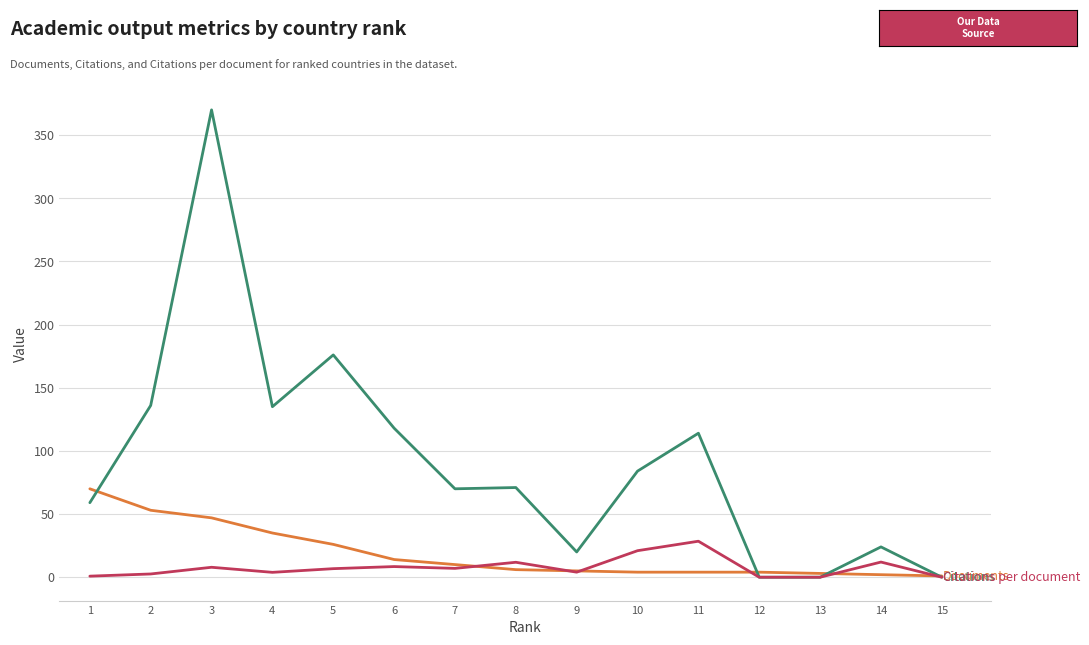

What is the spread (max minus min) of values at 11?

110.0